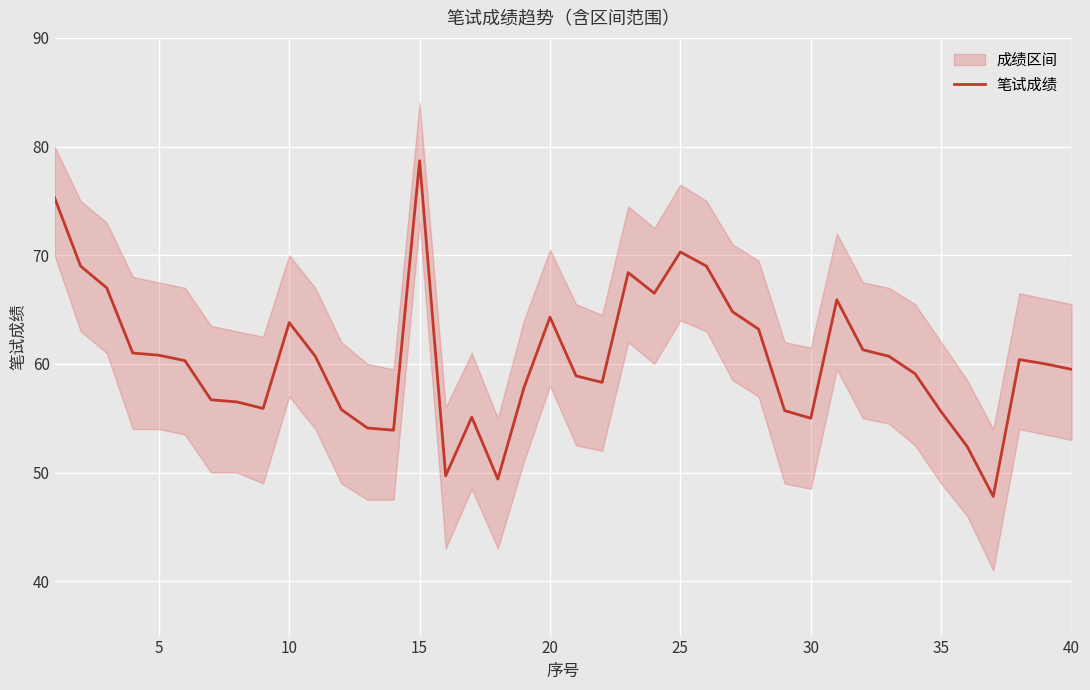

How many distinct data groups are displayed?

1